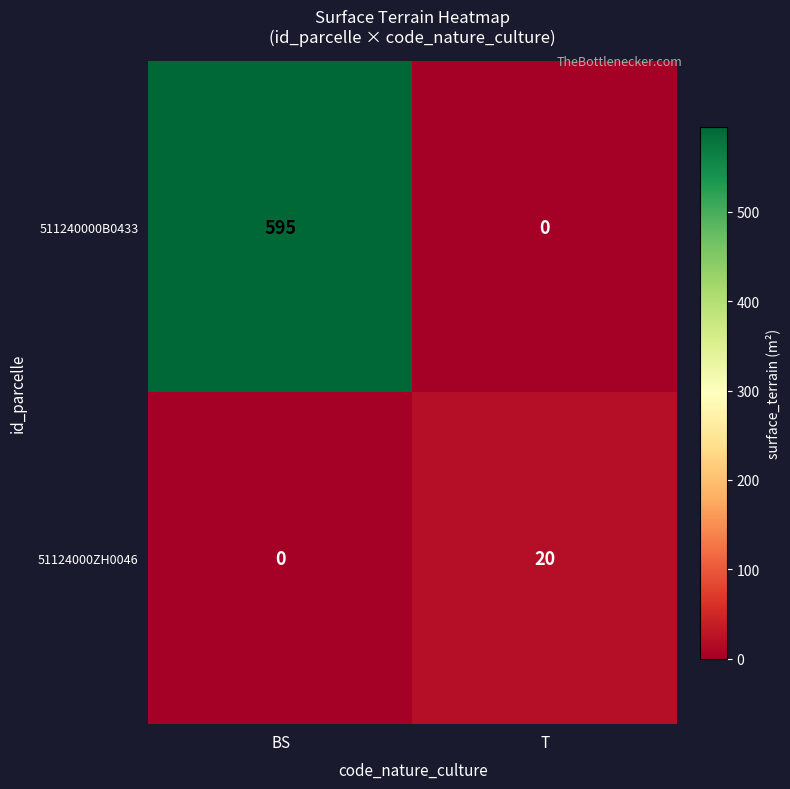

What is the difference between the 51124000ZH0046 values at T and BS?

20